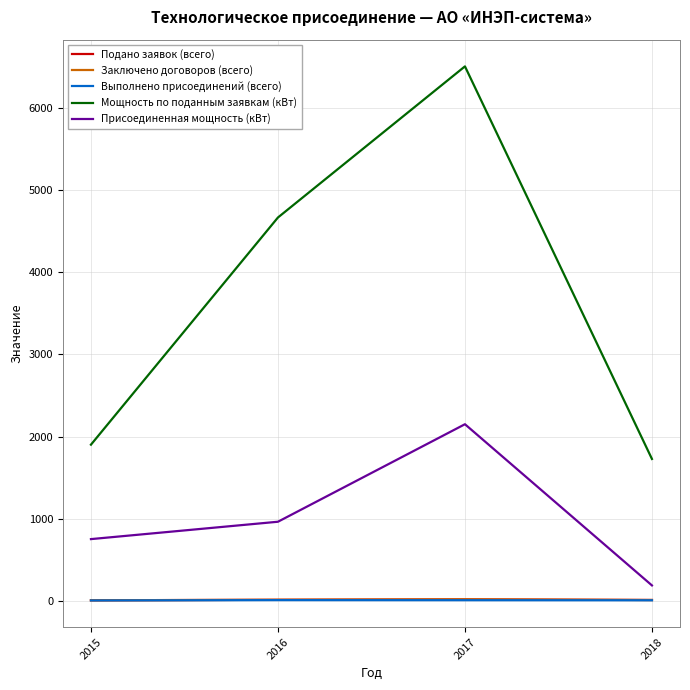

What is the approximate value of Выполнено присоединений (всего) at 2018?

6.0